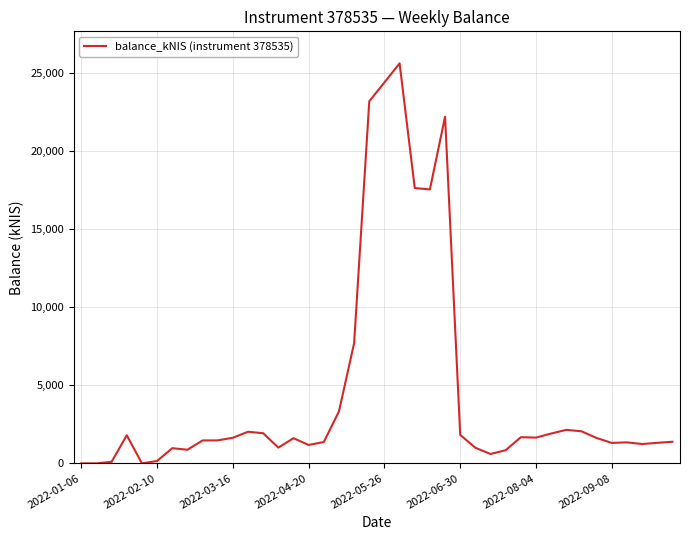

Count the number of values greater than 1611.

20